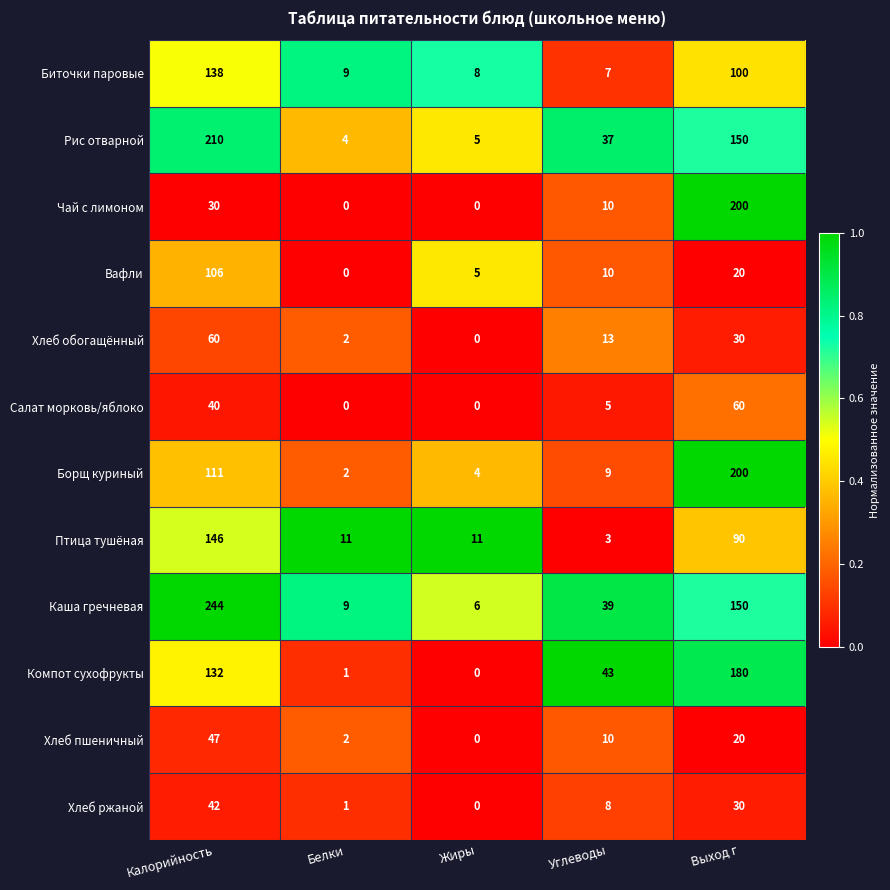

The Хлеб пшеничный series shows 15 at Калорийность. True or false?

False